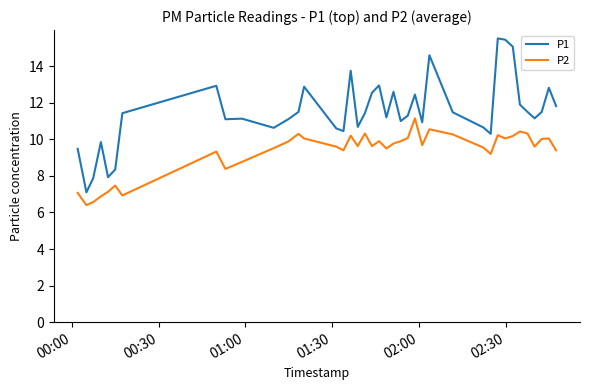

What is the average value of the P1 series?

11.5